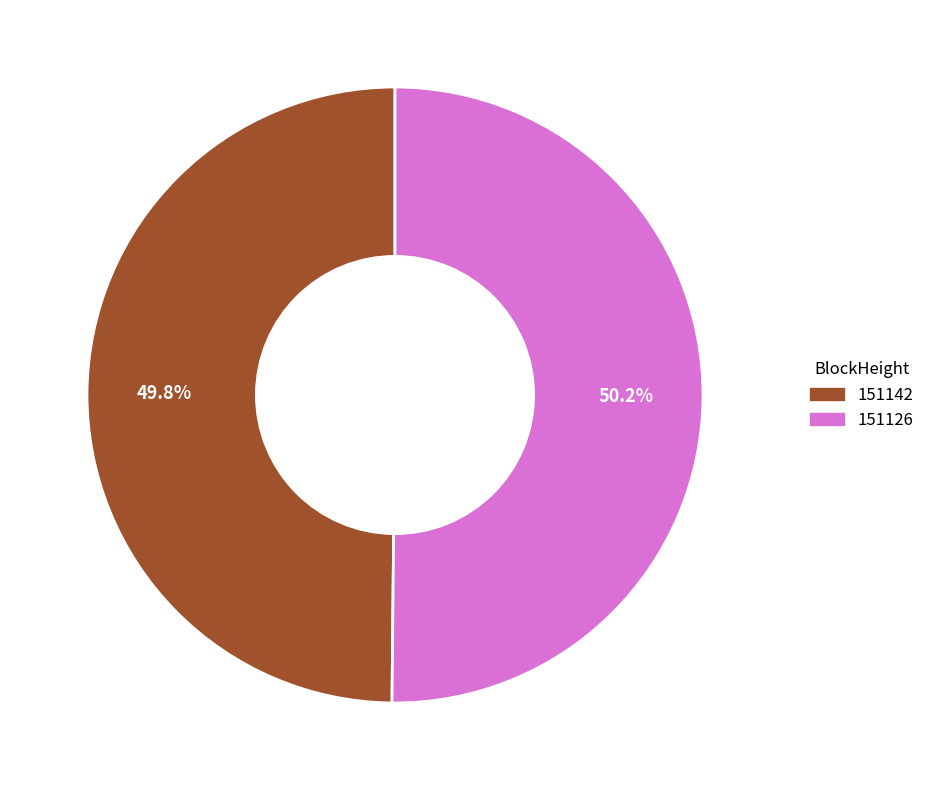

How many slices are in this pie chart?

2